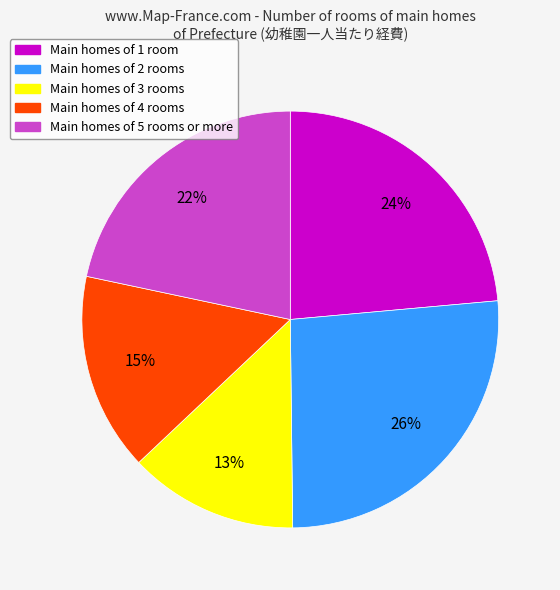

How many segments does this pie chart have?

5